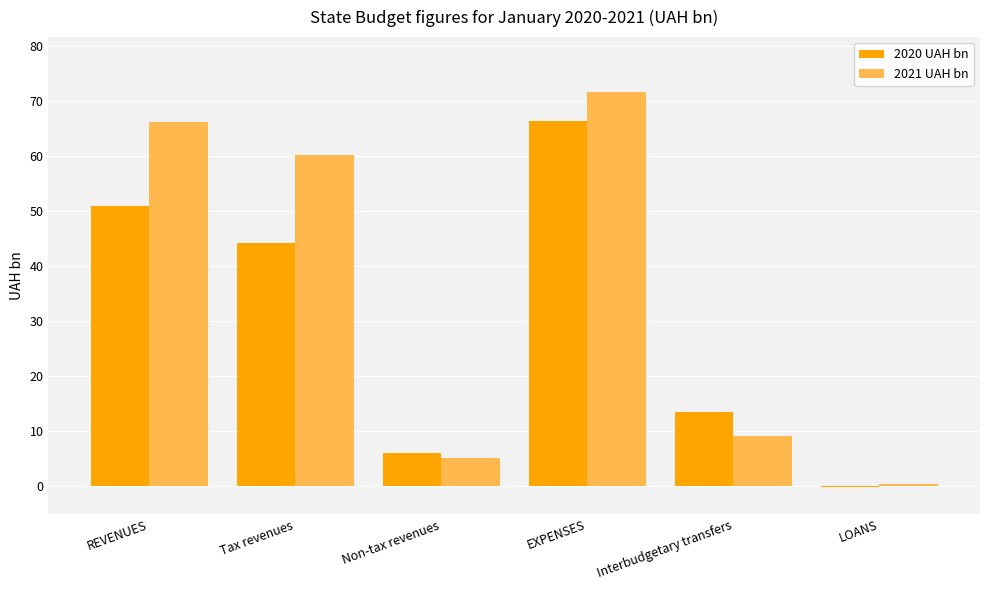

True or false: 2020 UAH bn has a value of 44.2 at Tax revenues.

True